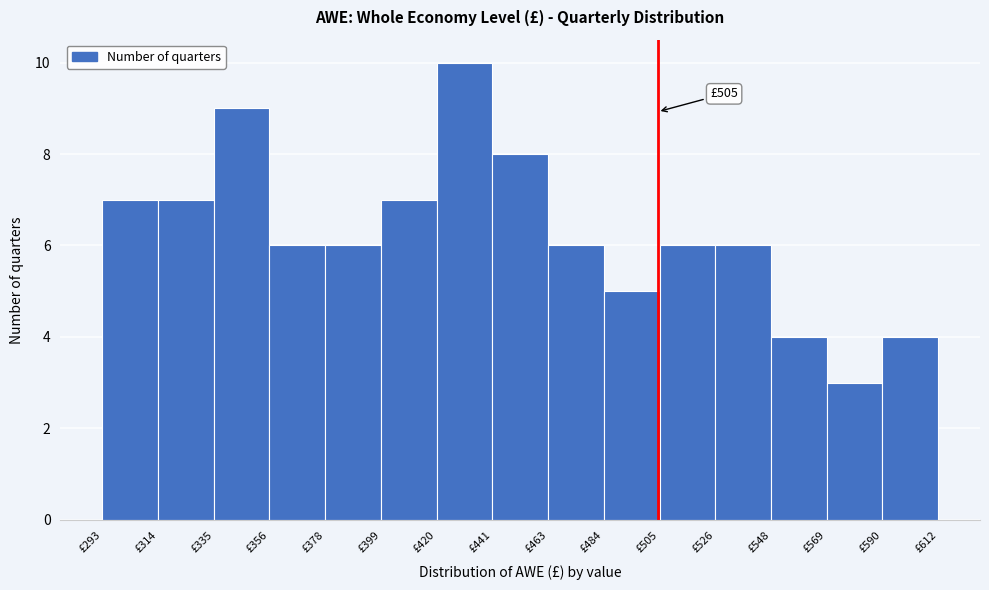

Over which range of the x-axis is the bar tallest?

420 to 440